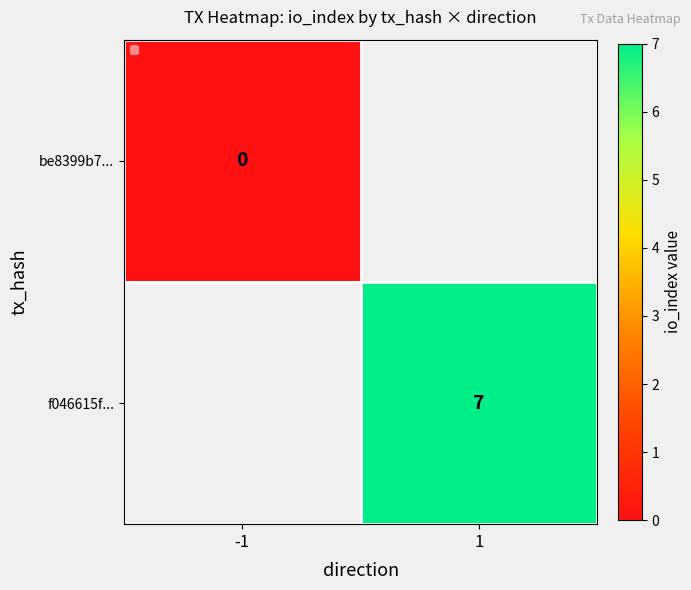

Is it true that f046615f... equals 7 at 1?

True